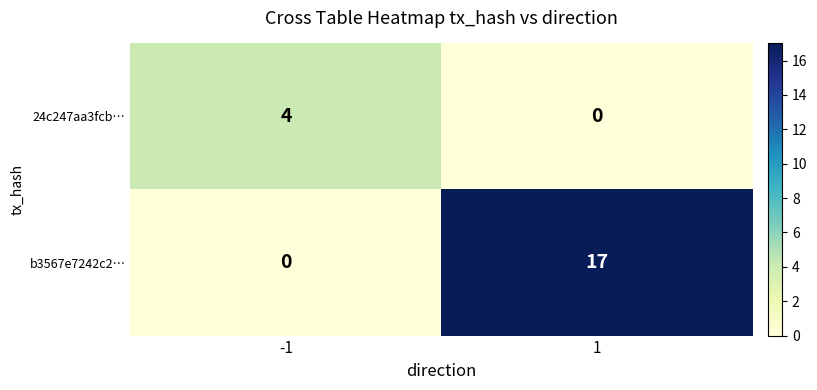

What is the sum of all b3567e7242c2… values?

17